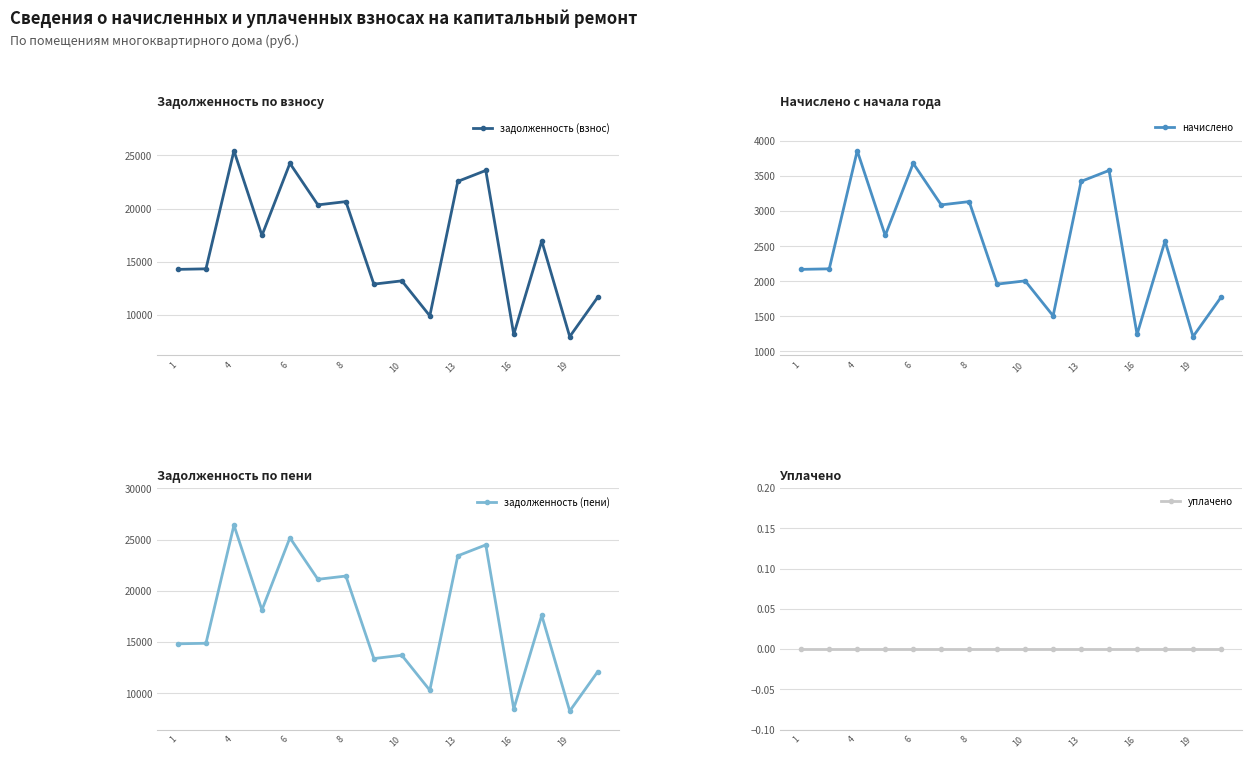

Where is the first local maximum for задолженность (пени)?

4